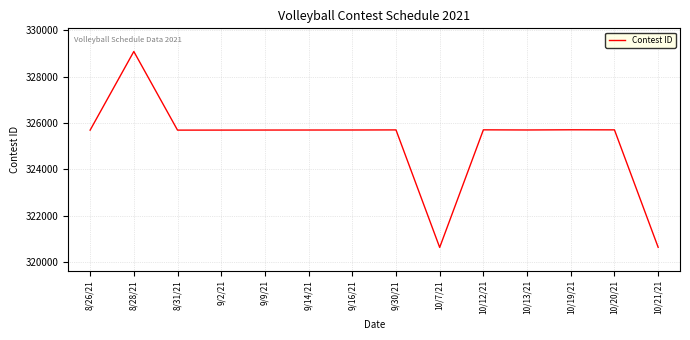

The value at 10/13/21 is 325703. True or false?

True